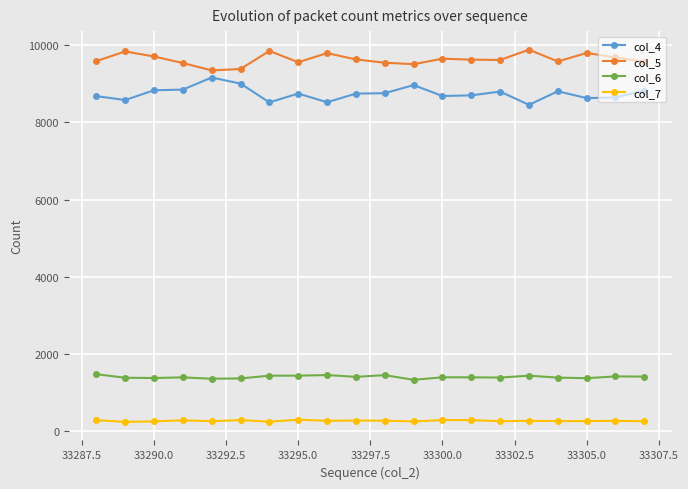

What are all the series names shown in the legend?

col_4, col_5, col_6, col_7